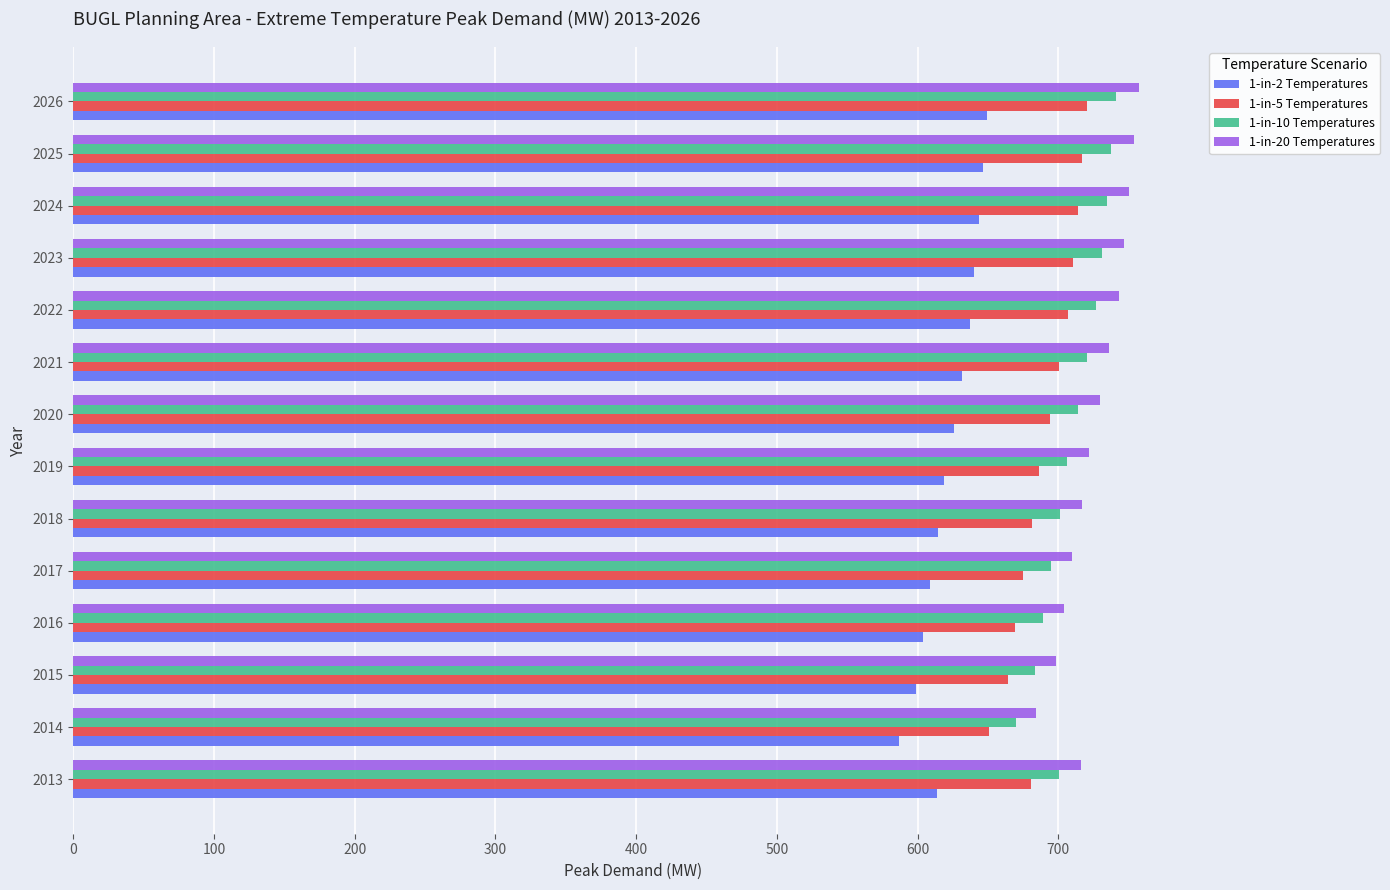

What is the total value across all series at 2013?

2711.4